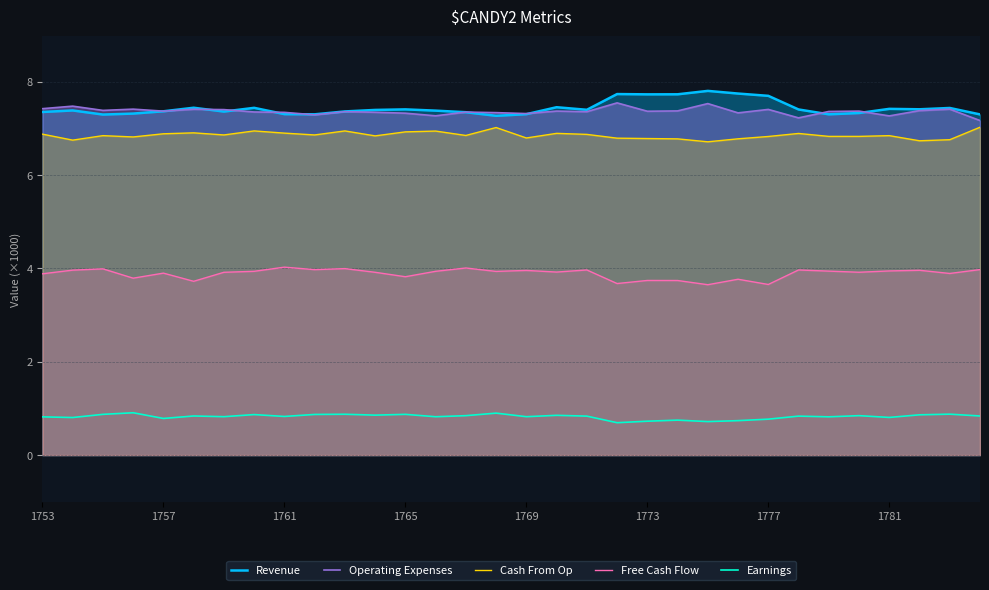

True or false: Cash From Op and Operating Expenses intersect in this chart.

False